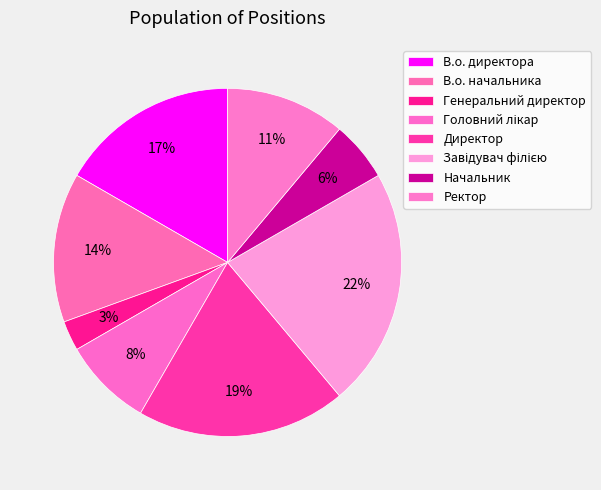

Does Директор represent more than half of the total?

No